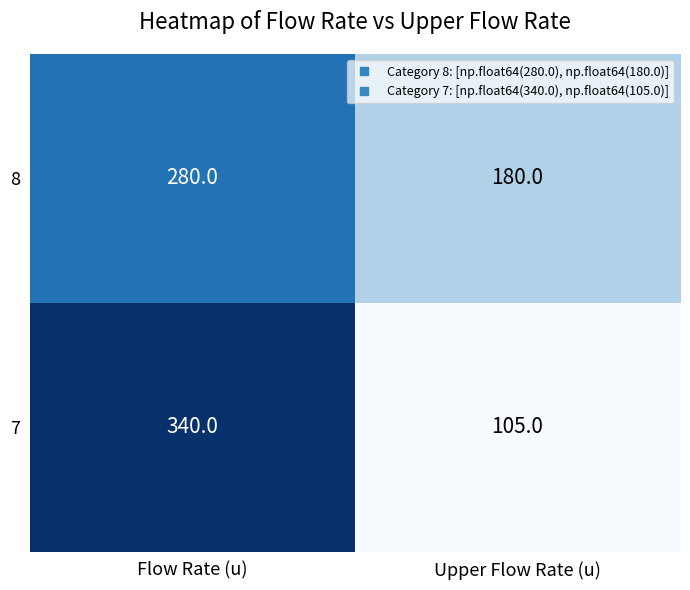

True or false: 8 has a value of 124 at Upper Flow Rate (u).

False